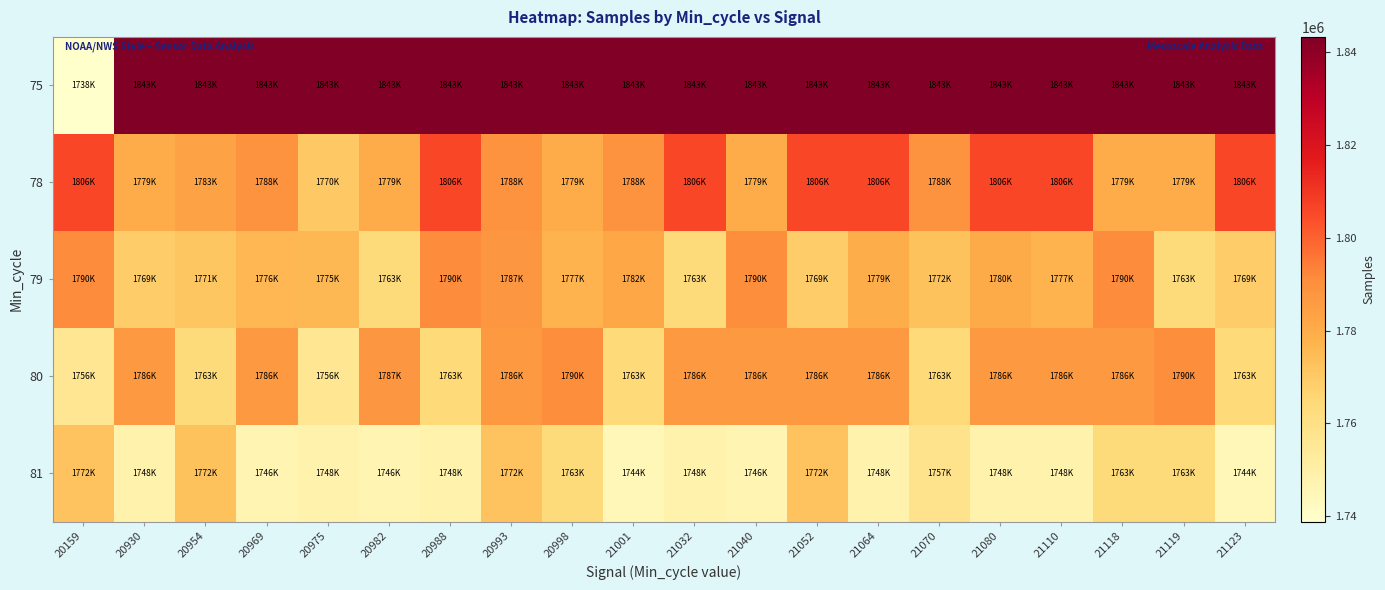

Rank the series by their maximum value, from lowest to highest.

81, 80, 79, 78, 75